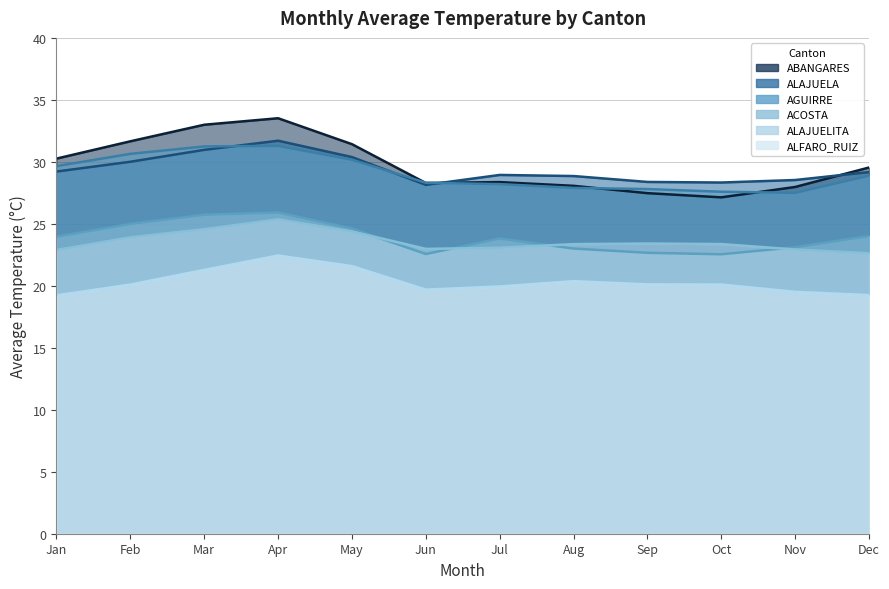

Does the chart display data point markers on the line(s)?

No